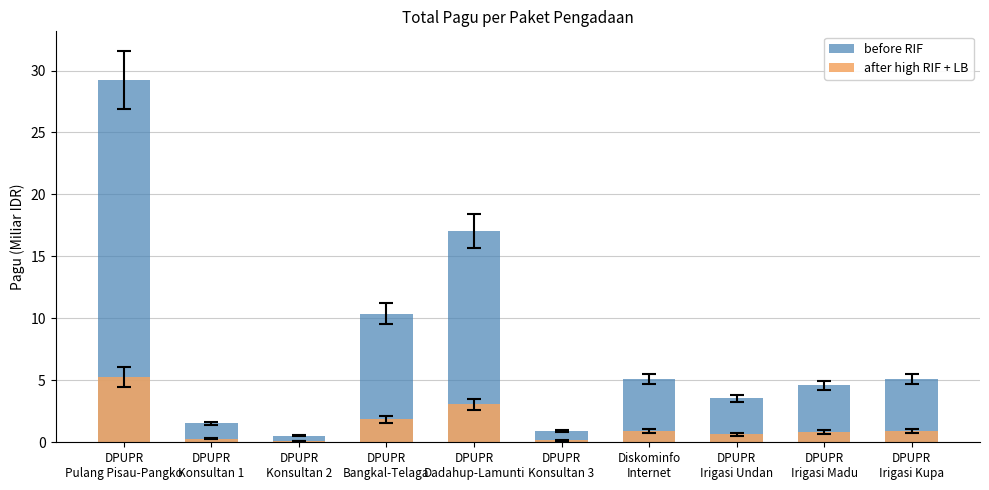

Between DPUPR
Dadahup-Lamunti and Diskominfo
Internet, which series saw the biggest shift?

before RIF